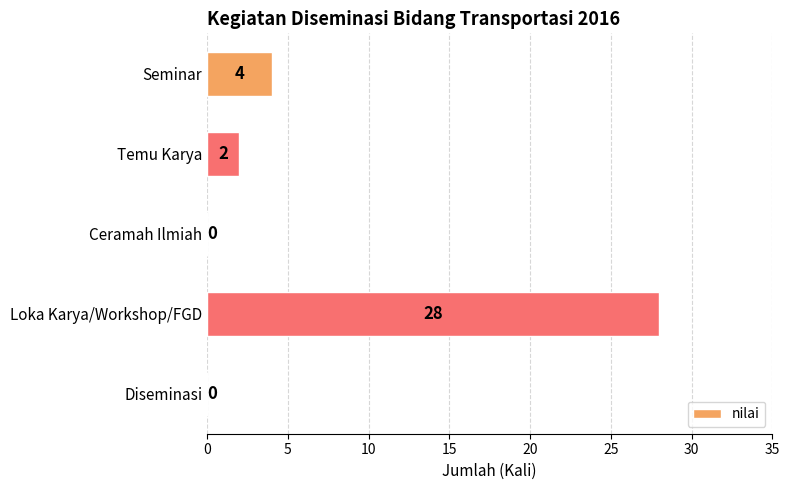

Which has a higher value, Loka Karya/Workshop/FGD or Diseminasi?

Loka Karya/Workshop/FGD